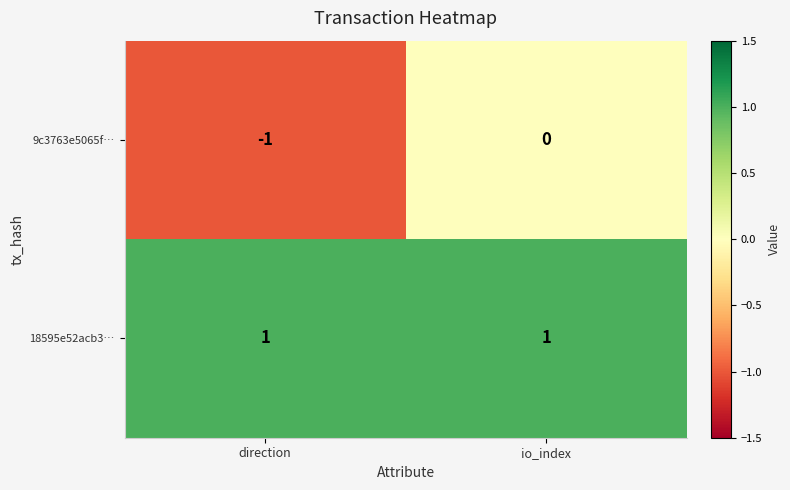

The 18595e52acb3… series shows 1 at direction. True or false?

True